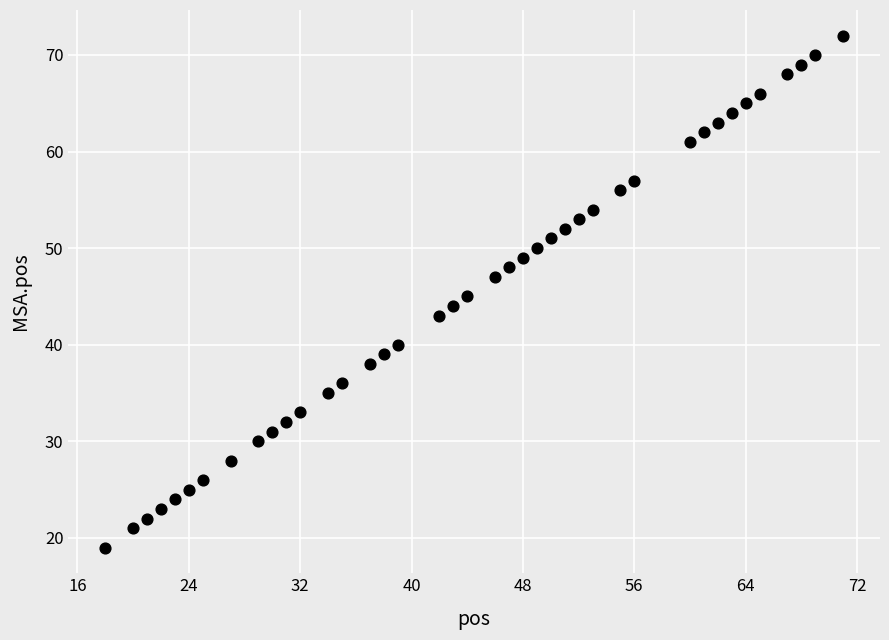

What is the range of Y values (max minus min)?

53